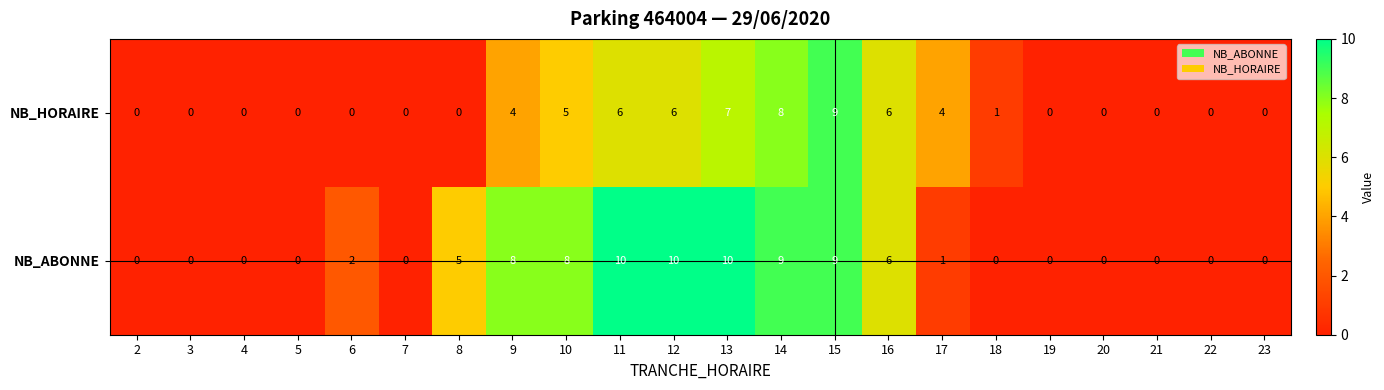

What is the highest value of the NB_ABONNE series?

10